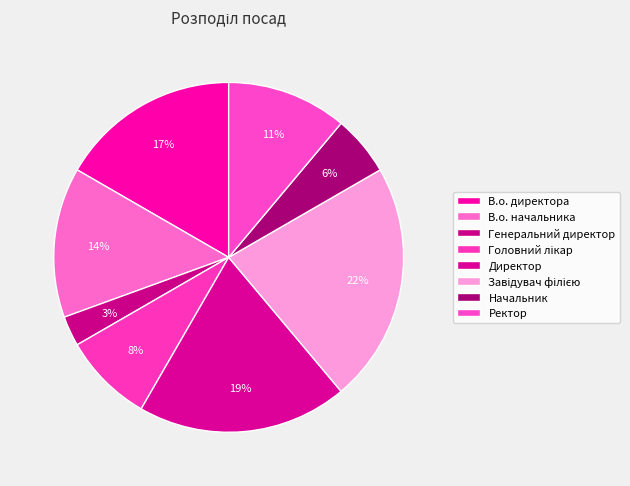

Count the number of slices in the pie.

8